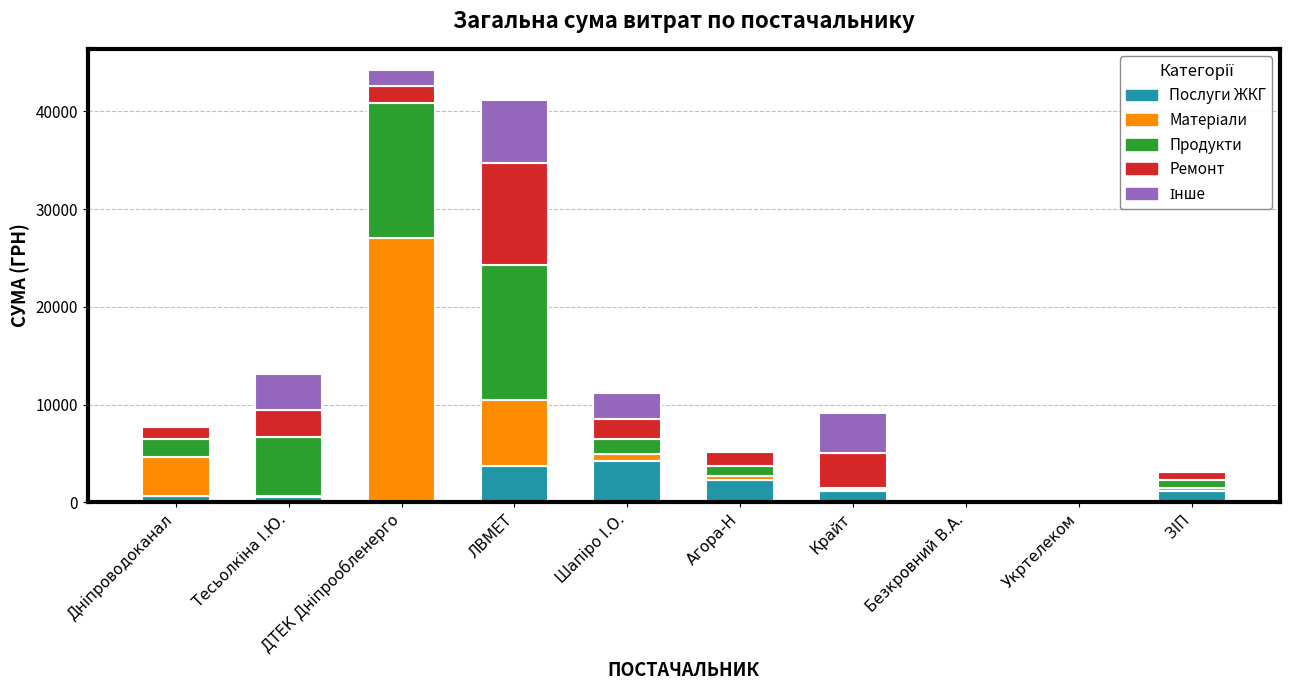

What is the maximum value for Послуги ЖКГ?

4234.0